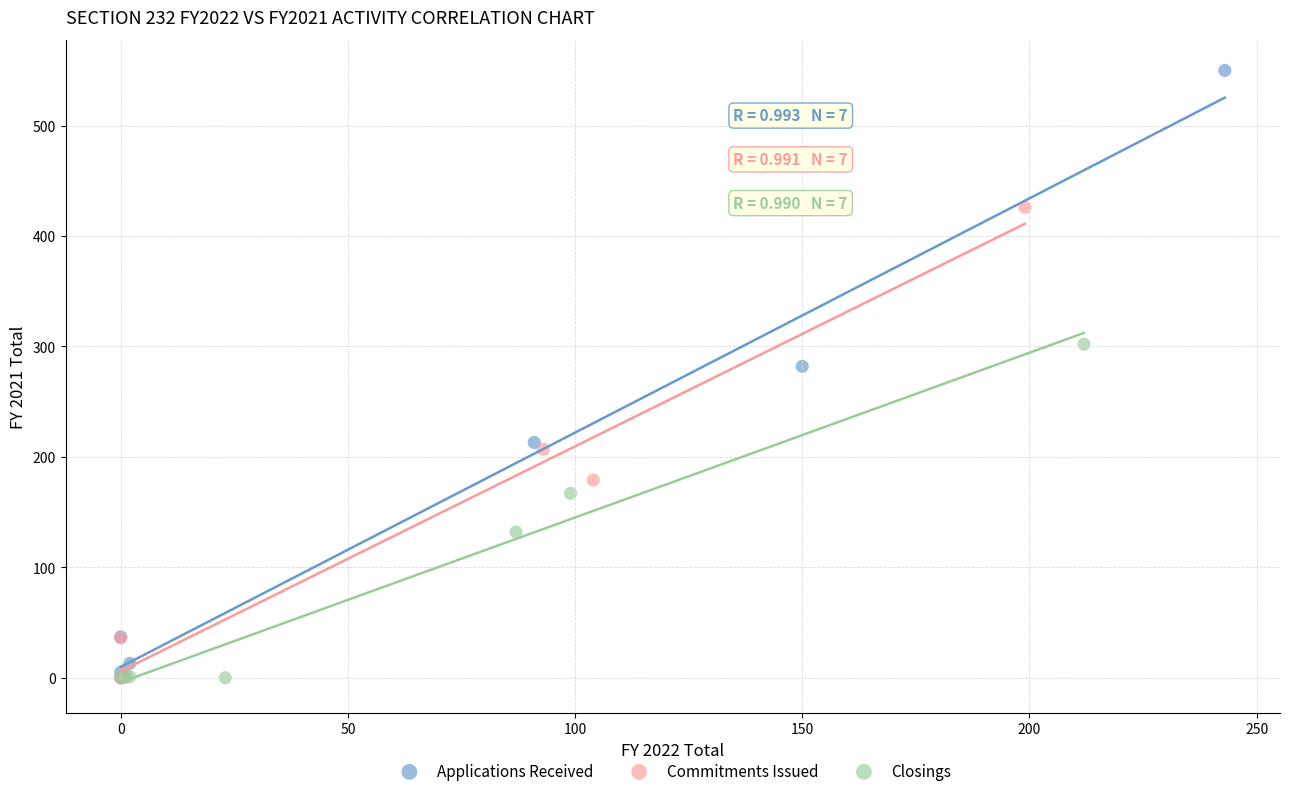

Which series reaches the maximum Y coordinate?

Applications Received